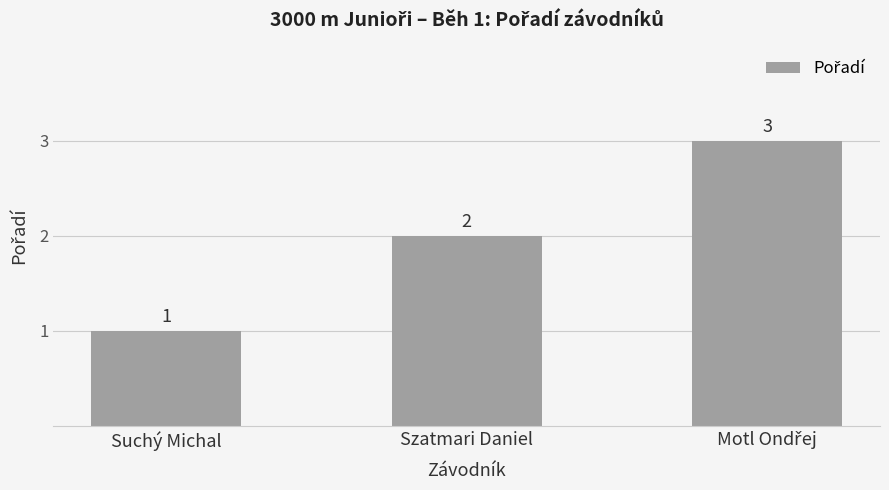

True or false: the data shows 1 at Suchý Michal.

True